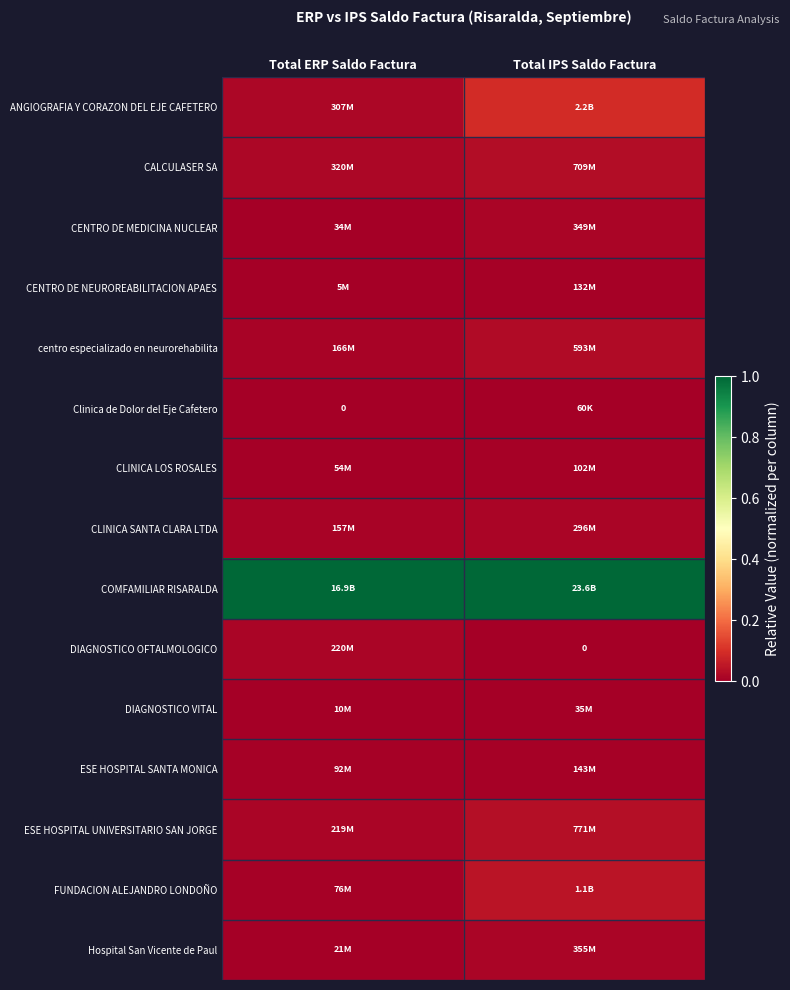

Rank the categories by COMFAMILIAR RISARALDA value from lowest to highest.

Total ERP Saldo Factura, Total IPS Saldo Factura